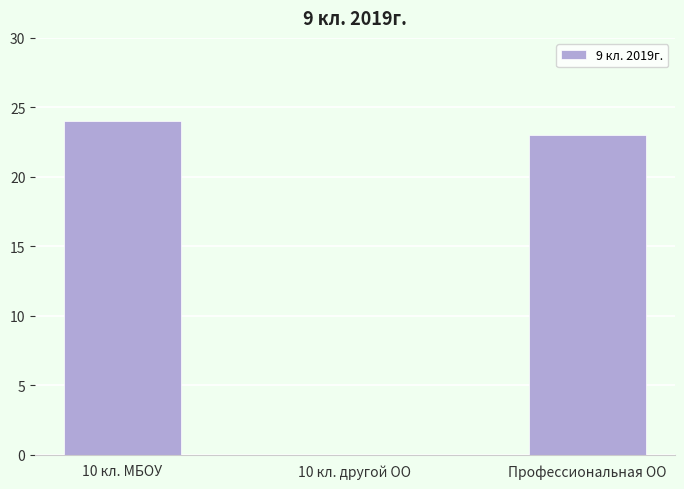

At which label does the data first exceed 23?

10 кл. МБОУ